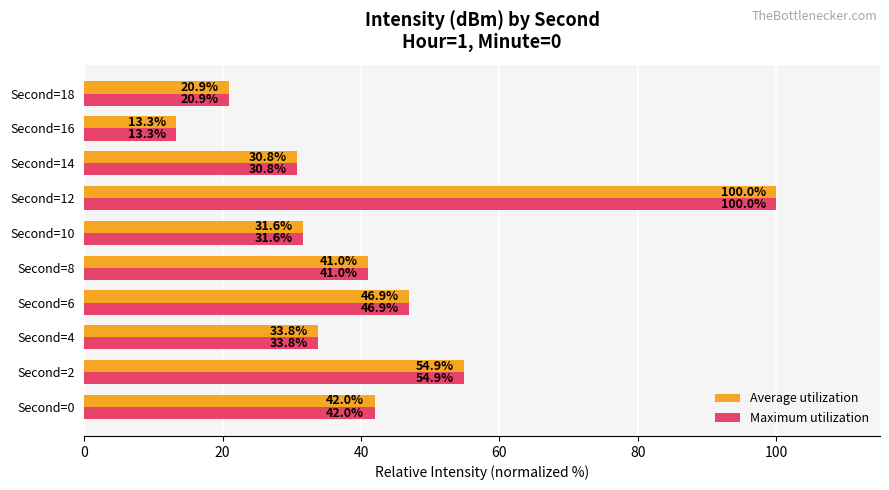

At which label is Average utilization closest to 56?

Second=2